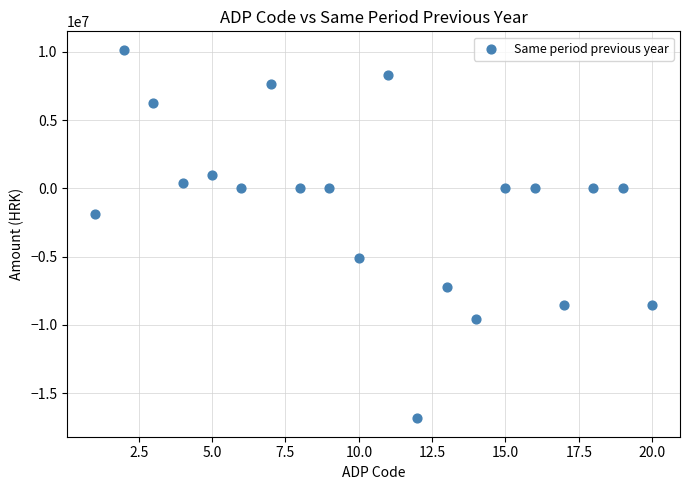

What is the range of Y values (max minus min)?

26984713